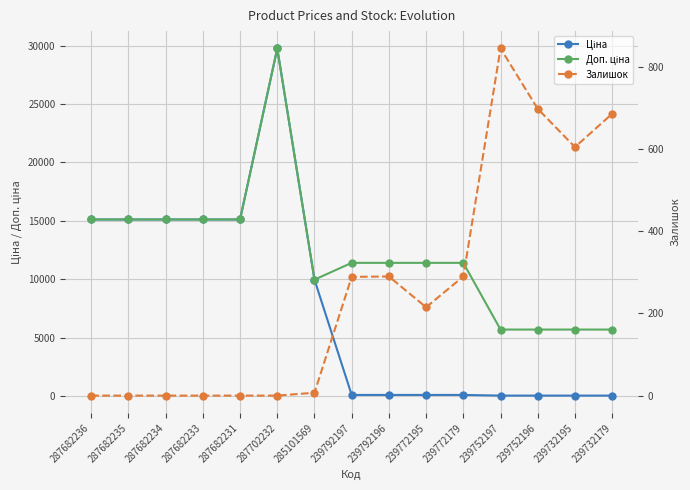

At which label does Ціна reach its peak?

287702232